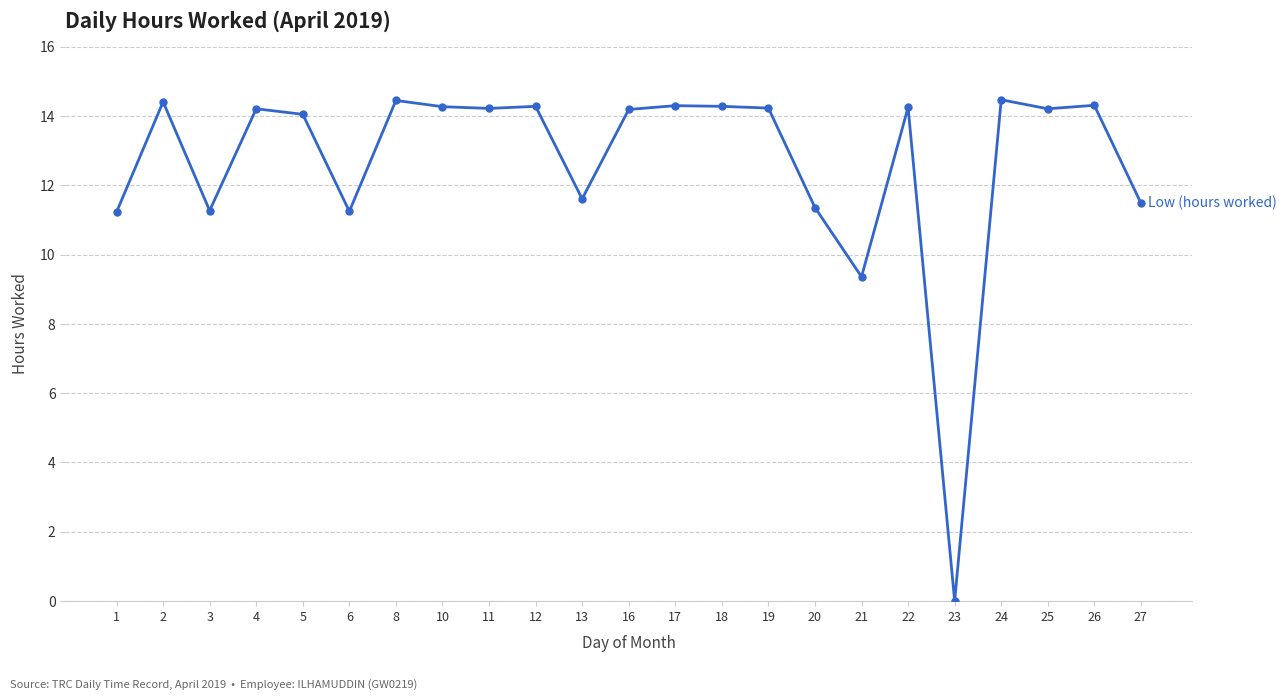

How many data points does each series have?

23